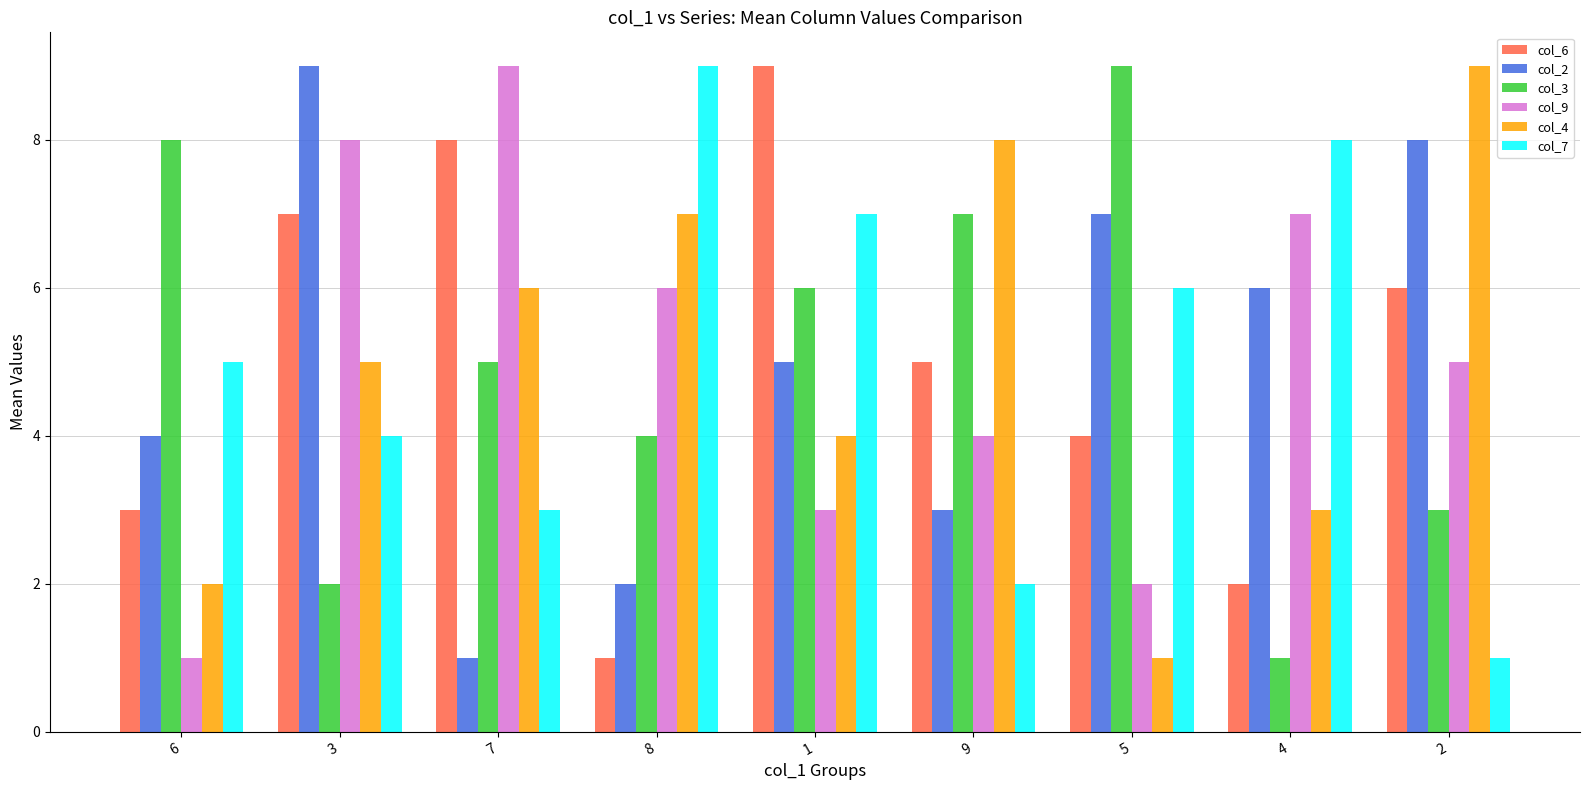

The col_3 series shows 1 at 2. True or false?

False